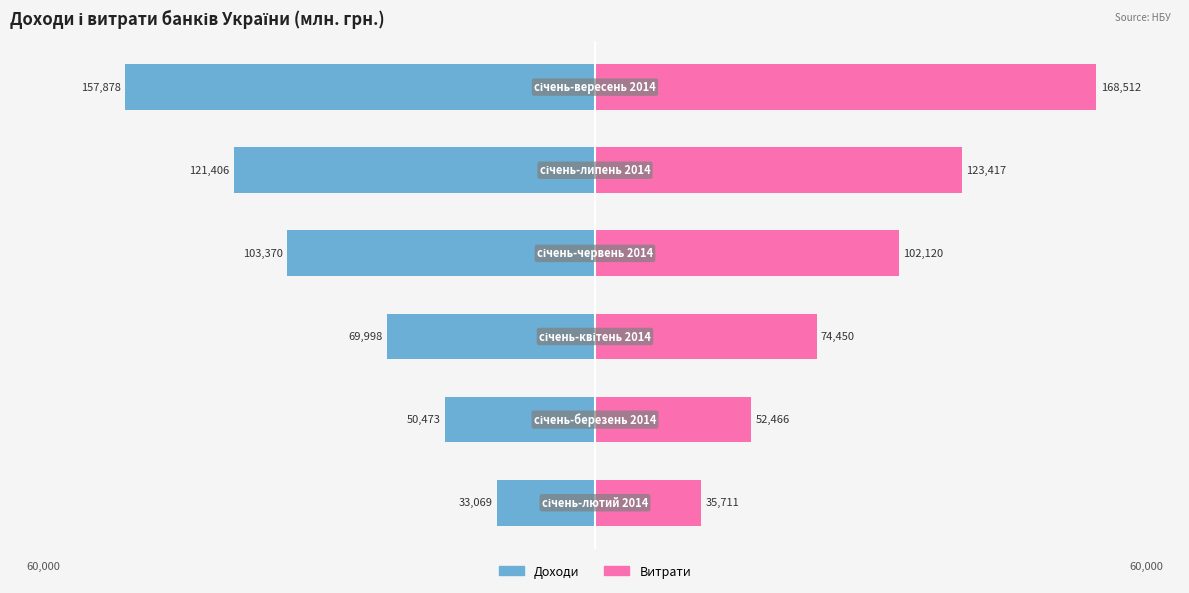

Between 3 and 5, which is larger?

3